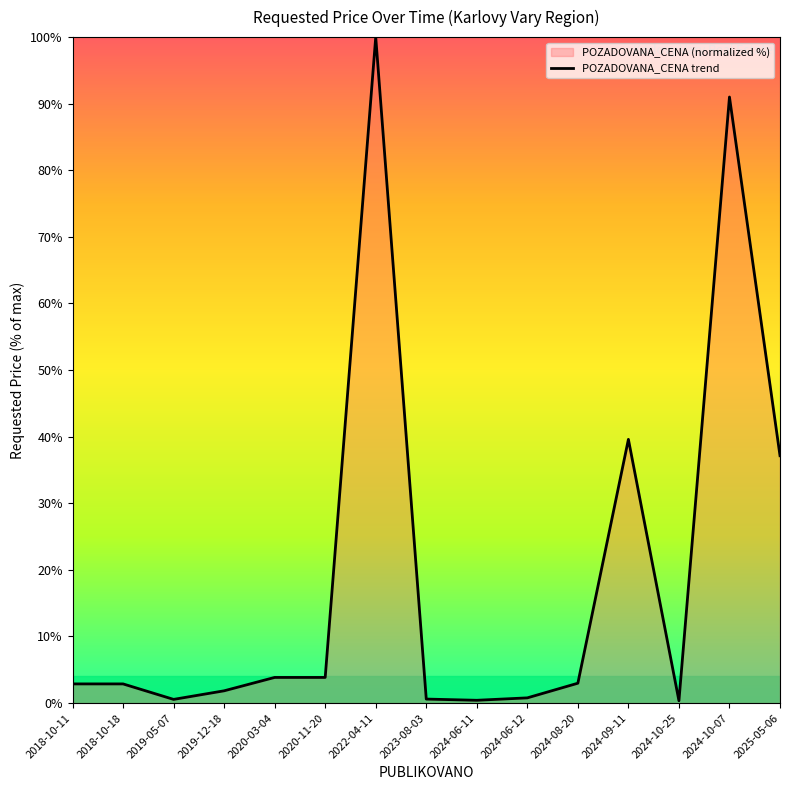

Between 2022-04-11 and 2024-09-11, which is larger?

2022-04-11